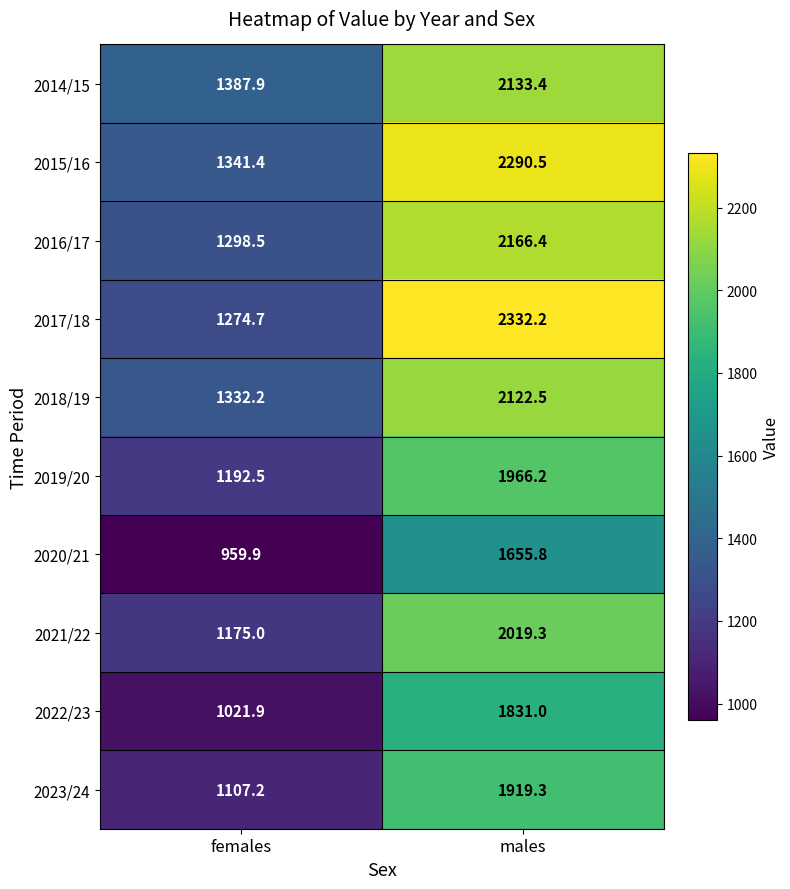

Reading right to left, transcribe all the data shown in this chart.

2014/15: males=2133.4	females=1387.9
2015/16: males=2290.5	females=1341.4
2016/17: males=2166.4	females=1298.5
2017/18: males=2332.2	females=1274.7
2018/19: males=2122.5	females=1332.2
2019/20: males=1966.2	females=1192.5
2020/21: males=1655.8	females=959.9
2021/22: males=2019.3	females=1175.0
2022/23: males=1831.0	females=1021.9
2023/24: males=1919.3	females=1107.2